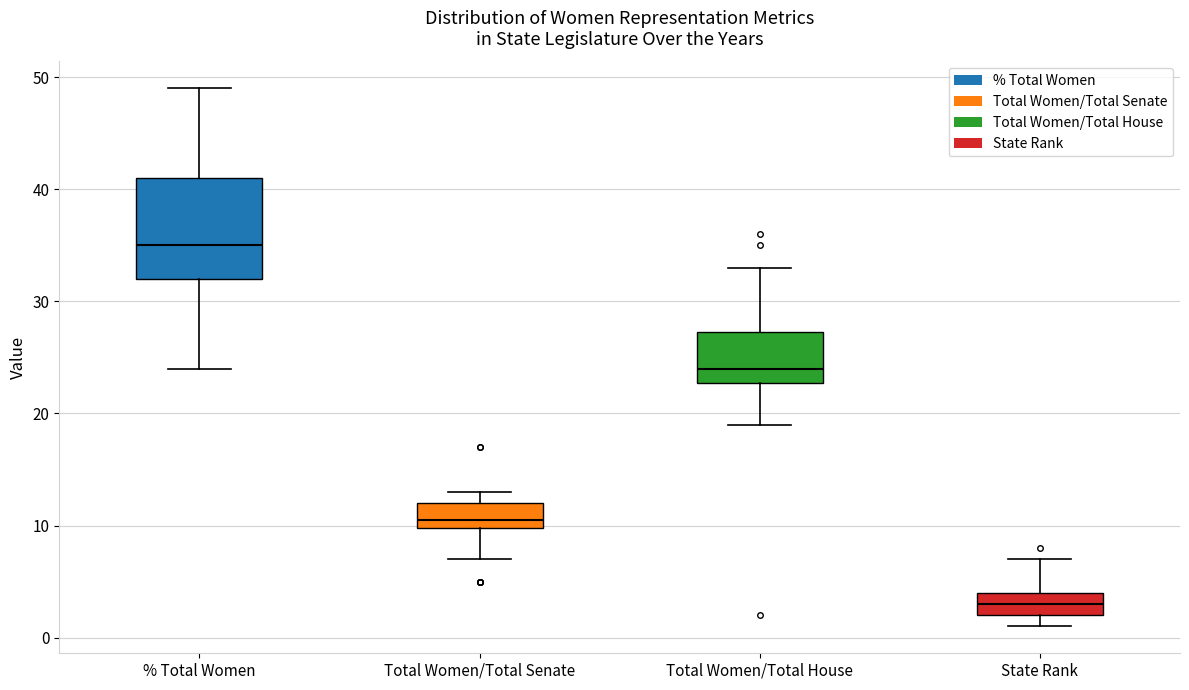

Reading left to right, transcribe this box plot: for each box, give where its median line is, the range the box spans, and where its two whiskers end, as read against the y-axis. The values are not printed on the chart, so give them approximately, as read against the axis.

% Total Women: median 35, box 32 to 41, whiskers 24 to 49
Total Women/Total Senate: median 11, box 10 to 12, whiskers 7 to 13
Total Women/Total House: median 24, box 23 to 27, whiskers 19 to 33
State Rank: median 3, box 2 to 4, whiskers 1 to 7